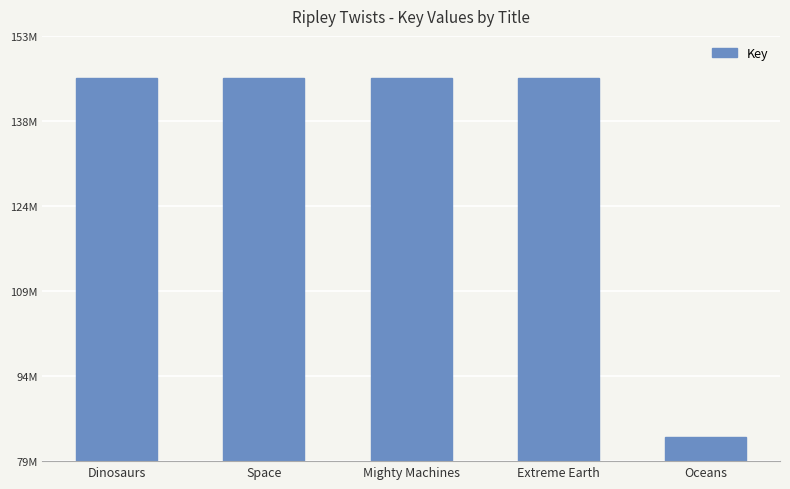

Approximately how many times larger is the value at Space compared to Dinosaurs?

1.0